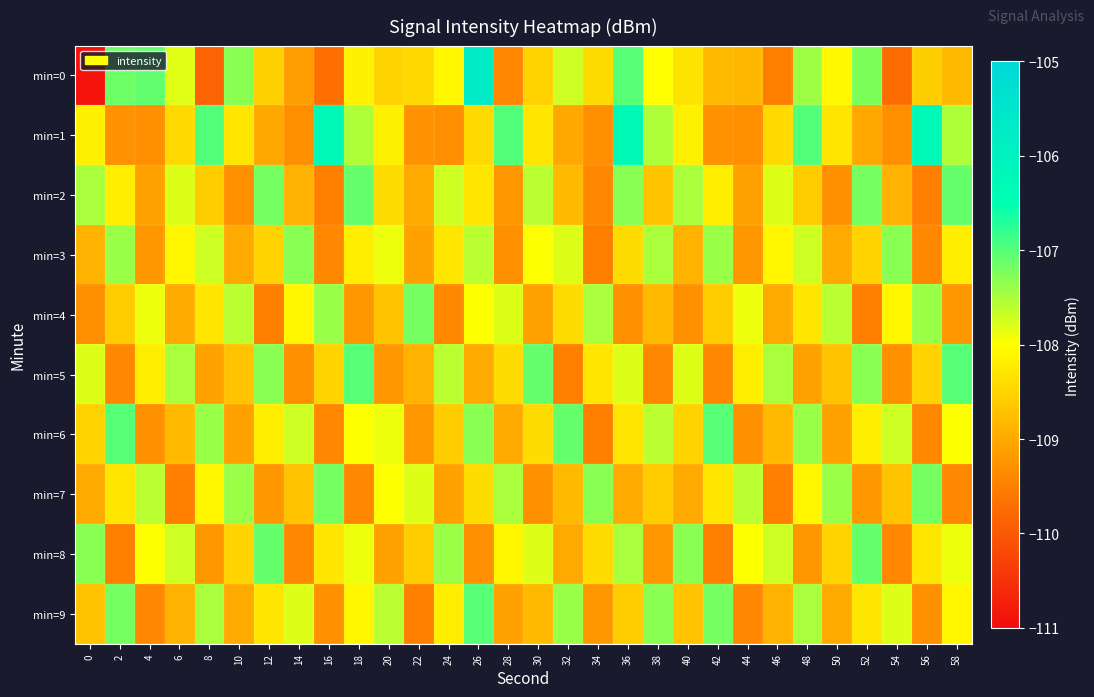

Reading right to left, what are all the values shown in this chart?

min=0: 58=-108.8	56=-108.6	54=-109.7	52=-107.2	50=-108.1	48=-107.4	46=-109.5	44=-108.8	42=-108.8	40=-108.3	38=-108.0	36=-107.0	34=-108.4	32=-107.7	30=-108.5	28=-109.4	26=-105.7	24=-108.1	22=-108.4	20=-108.5	18=-108.1	16=-109.7	14=-109.1	12=-108.6	10=-107.3	8=-109.9	6=-107.8	4=-107.1	2=-107.2	0=-110.9
min=1: 58=-107.5	56=-106.3	54=-109.3	52=-109.0	50=-108.3	48=-107.0	46=-108.4	44=-109.3	42=-109.3	40=-108.2	38=-107.5	36=-106.3	34=-109.3	32=-109.0	30=-108.3	28=-107.0	26=-108.4	24=-109.3	22=-109.3	20=-108.2	18=-107.5	16=-106.3	14=-109.3	12=-109.0	10=-108.3	8=-107.0	6=-108.4	4=-109.3	2=-109.3	0=-108.2
min=2: 58=-107.1	56=-109.5	54=-108.9	52=-107.2	50=-109.3	48=-108.6	46=-107.8	44=-109.1	42=-108.2	40=-107.5	38=-108.7	36=-107.3	34=-109.4	32=-108.8	30=-107.6	28=-109.2	26=-108.3	24=-107.7	22=-109.0	20=-108.4	18=-107.1	16=-109.5	14=-108.9	12=-107.2	10=-109.3	8=-108.6	6=-107.8	4=-109.1	2=-108.2	0=-107.5
min=3: 58=-108.2	56=-109.4	54=-107.3	52=-108.5	50=-109.0	48=-107.7	46=-108.1	44=-109.2	42=-107.4	40=-108.9	38=-107.5	36=-108.4	34=-109.5	32=-107.8	30=-108.0	28=-109.3	26=-107.6	24=-108.3	22=-109.1	20=-107.9	18=-108.2	16=-109.4	14=-107.3	12=-108.5	10=-109.0	8=-107.7	6=-108.1	4=-109.2	2=-107.4	0=-108.9
min=4: 58=-109.2	56=-107.4	54=-108.1	52=-109.5	50=-107.6	48=-108.3	46=-109.0	44=-107.9	42=-108.6	40=-109.3	38=-108.8	36=-109.3	34=-107.5	32=-108.4	30=-109.1	28=-107.8	26=-108.0	24=-109.4	22=-107.2	20=-108.7	18=-109.2	16=-107.4	14=-108.1	12=-109.5	10=-107.6	8=-108.3	6=-109.0	4=-107.9	2=-108.6	0=-109.3
min=5: 58=-107.0	56=-108.5	54=-109.3	52=-107.3	50=-108.7	48=-109.1	46=-107.5	44=-108.2	42=-109.4	40=-107.8	38=-109.4	36=-107.8	34=-108.3	32=-109.5	30=-107.1	28=-108.4	26=-109.0	24=-107.6	22=-108.9	20=-109.2	18=-107.0	16=-108.5	14=-109.3	12=-107.3	10=-108.7	8=-109.1	6=-107.5	4=-108.2	2=-109.4	0=-107.8
min=6: 58=-108.0	56=-109.4	54=-107.7	52=-108.2	50=-109.1	48=-107.4	46=-108.8	44=-109.3	42=-107.0	40=-108.5	38=-107.6	36=-108.3	34=-109.5	32=-107.1	30=-108.4	28=-109.0	26=-107.3	24=-108.6	22=-109.2	20=-107.9	18=-108.0	16=-109.4	14=-107.7	12=-108.2	10=-109.1	8=-107.4	6=-108.8	4=-109.3	2=-107.0	0=-108.5
min=7: 58=-109.4	56=-107.2	54=-108.7	52=-109.2	50=-107.4	48=-108.1	46=-109.5	44=-107.6	42=-108.3	40=-109.0	38=-108.6	36=-109.0	34=-107.3	32=-108.8	30=-109.3	28=-107.5	26=-108.4	24=-109.1	22=-107.8	20=-108.0	18=-109.4	16=-107.2	14=-108.7	12=-109.2	10=-107.4	8=-108.1	6=-109.5	4=-107.6	2=-108.3	0=-109.0
min=8: 58=-107.9	56=-108.3	54=-109.4	52=-107.1	50=-108.5	48=-109.2	46=-107.7	44=-108.0	42=-109.5	40=-107.3	38=-109.2	36=-107.5	34=-108.4	32=-109.0	30=-107.8	28=-108.1	26=-109.3	24=-107.4	22=-108.6	20=-109.1	18=-107.9	16=-108.3	14=-109.4	12=-107.1	10=-108.5	8=-109.2	6=-107.7	4=-108.0	2=-109.5	0=-107.3
min=9: 58=-108.1	56=-109.3	54=-107.8	52=-108.3	50=-109.0	48=-107.5	46=-108.9	44=-109.4	42=-107.2	40=-108.7	38=-107.3	36=-108.6	34=-109.2	32=-107.4	30=-108.8	28=-109.1	26=-107.0	24=-108.2	22=-109.5	20=-107.6	18=-108.1	16=-109.3	14=-107.8	12=-108.3	10=-109.0	8=-107.5	6=-108.9	4=-109.4	2=-107.2	0=-108.7